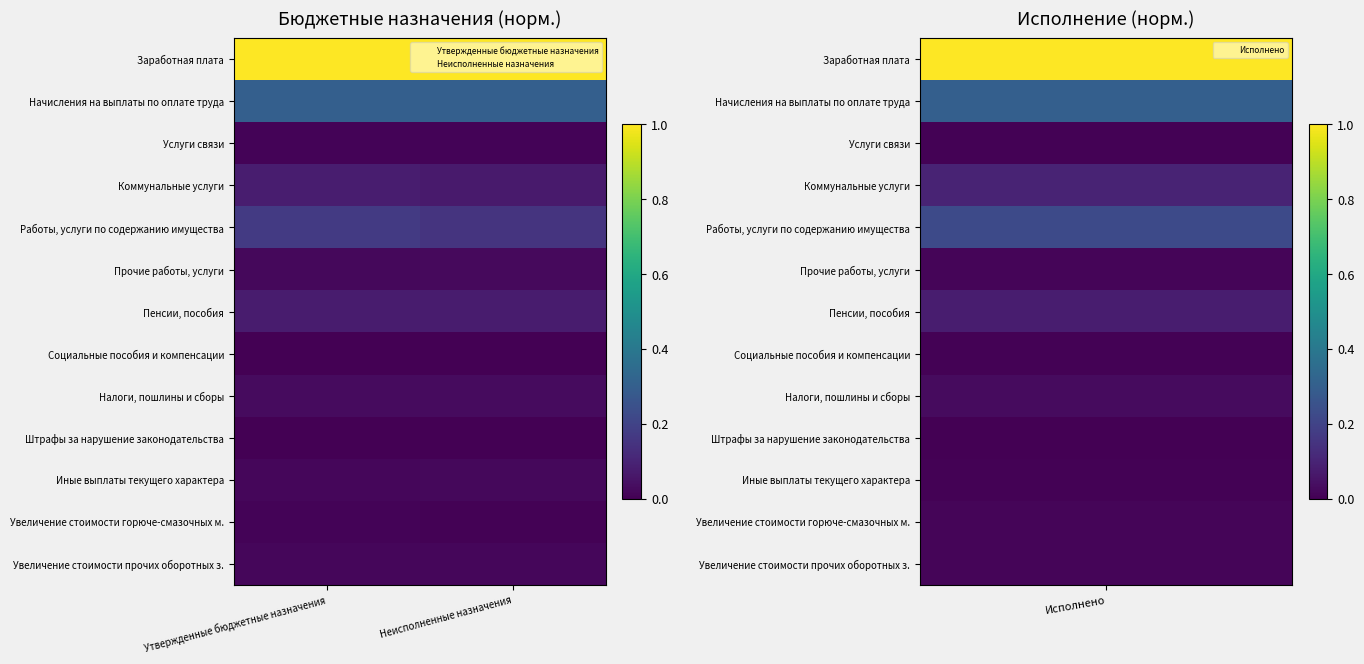

What is the difference between the highest and lowest values at Утвержденные бюджетные назначения?

1.0